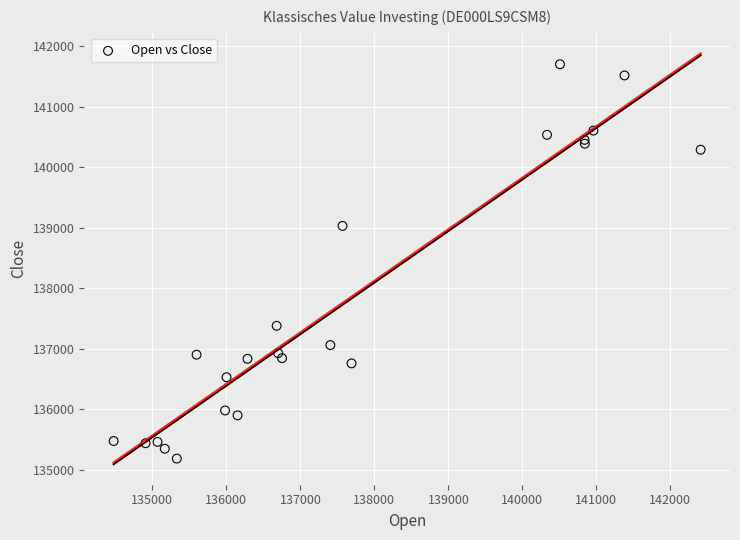

What Y value in the scatter plot is closest to 138440?

139027